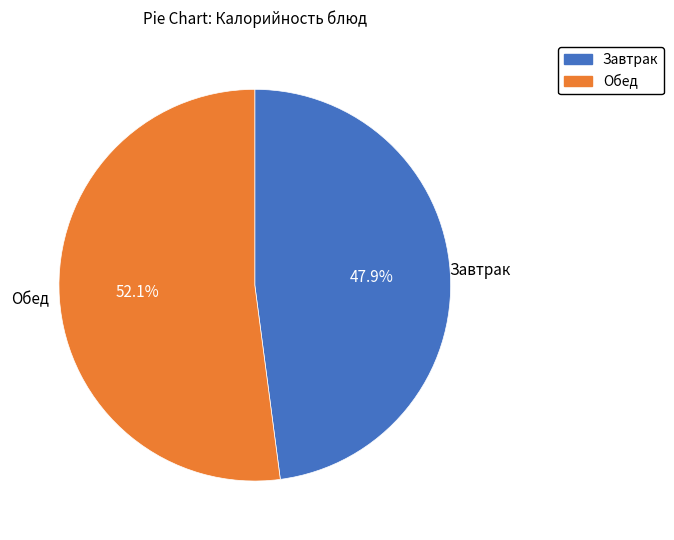

Is there a majority slice in this chart?

Yes